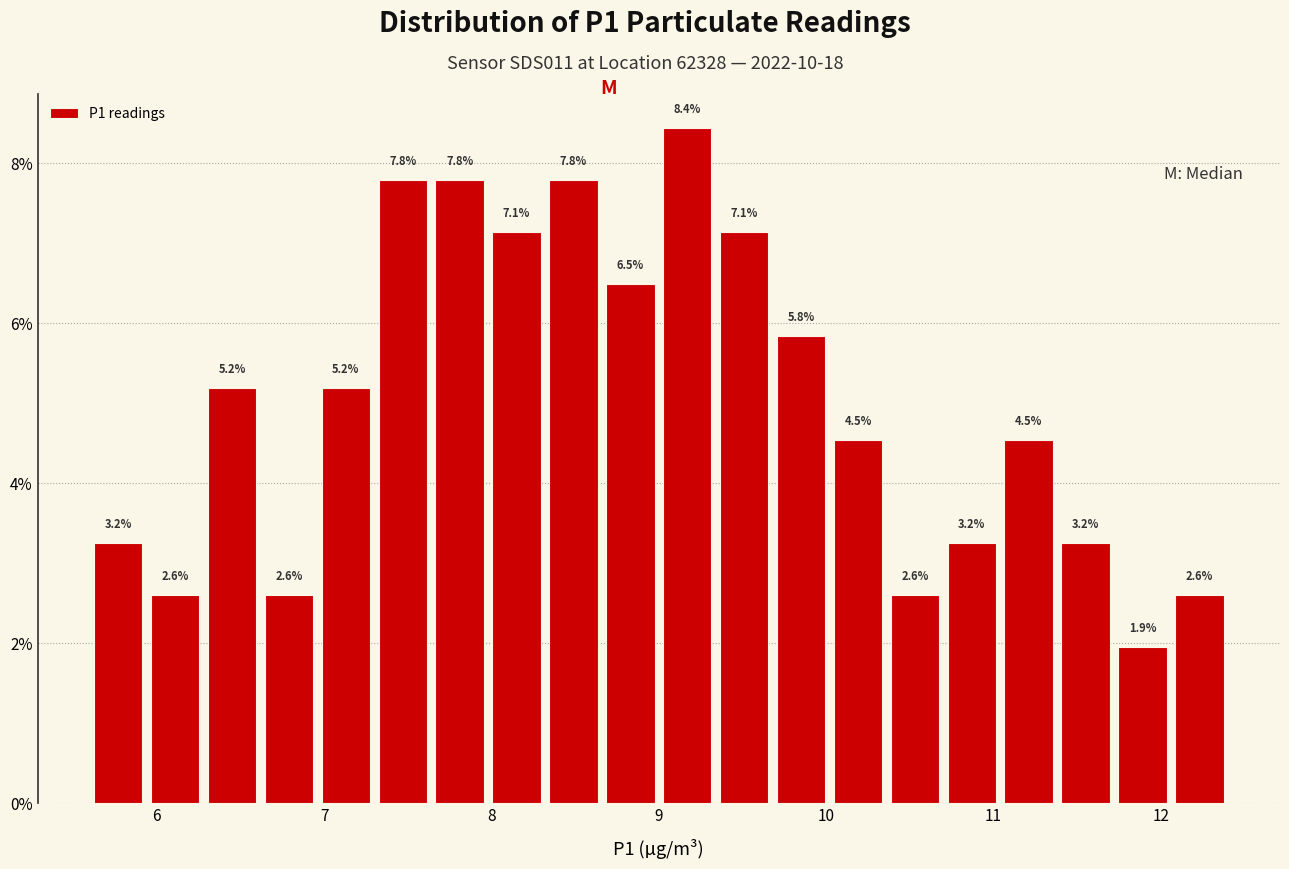

Around what value on the x-axis is the tallest bar? Give the approximate position of its centre, as read against the axis.

9.2